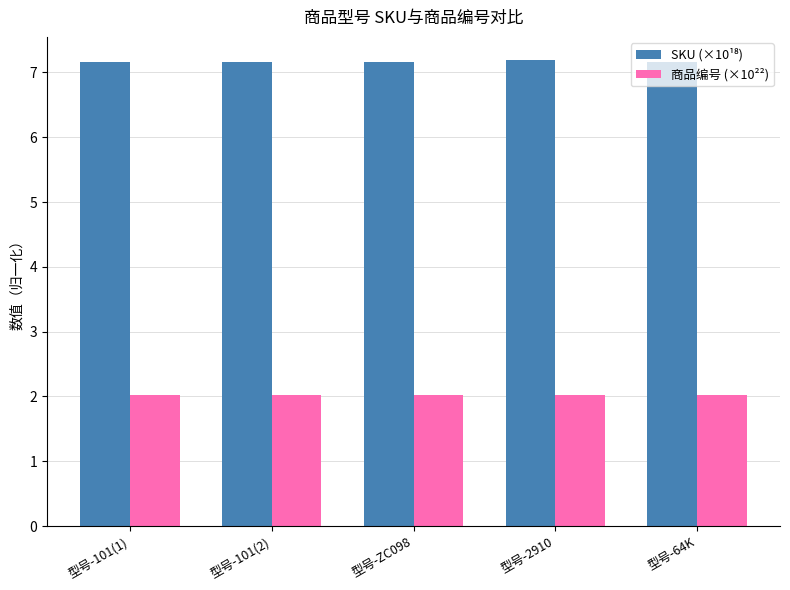

What is the label of the 4th bar from the left?

型号-2910